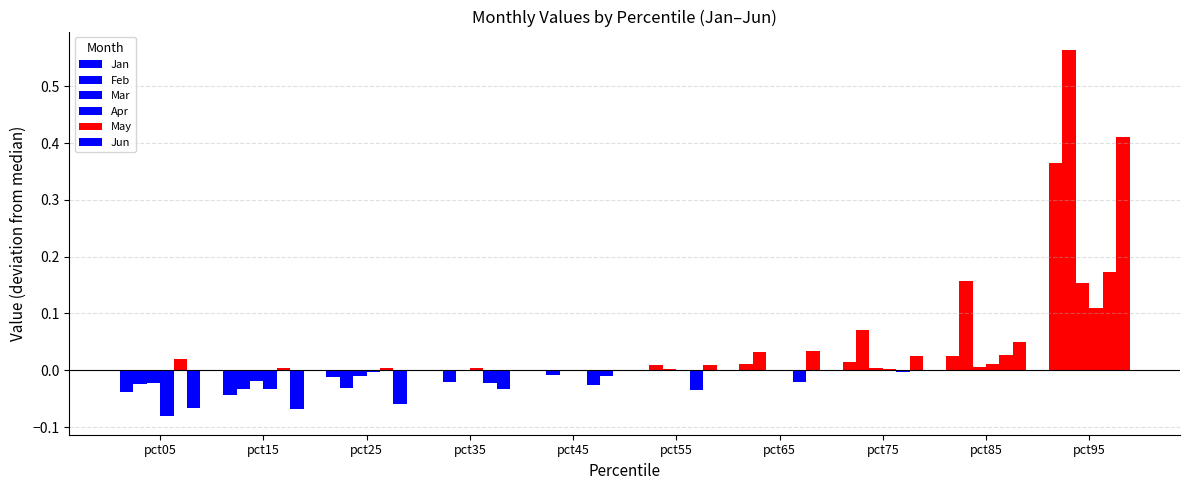

What is the maximum value for May?

0.2